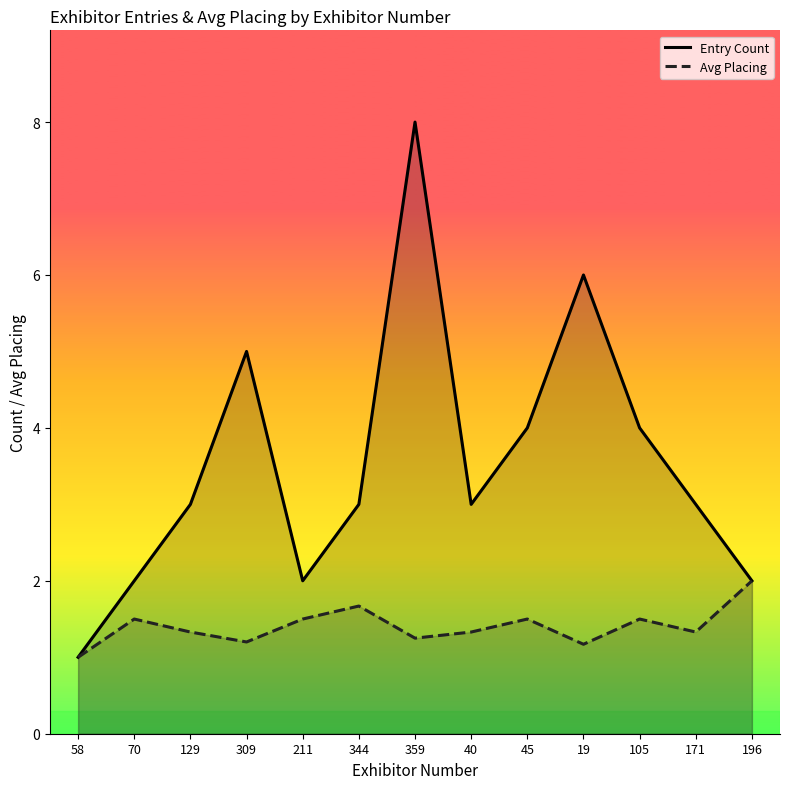

What is the spread (max minus min) of values at 309?

3.8